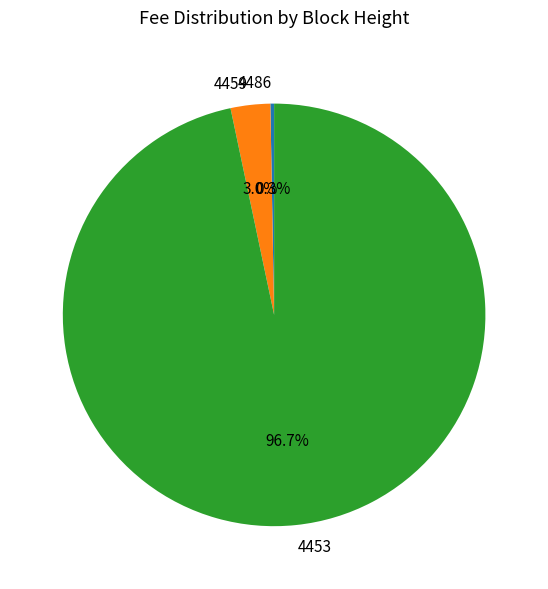

Which slice is the smallest?

4486